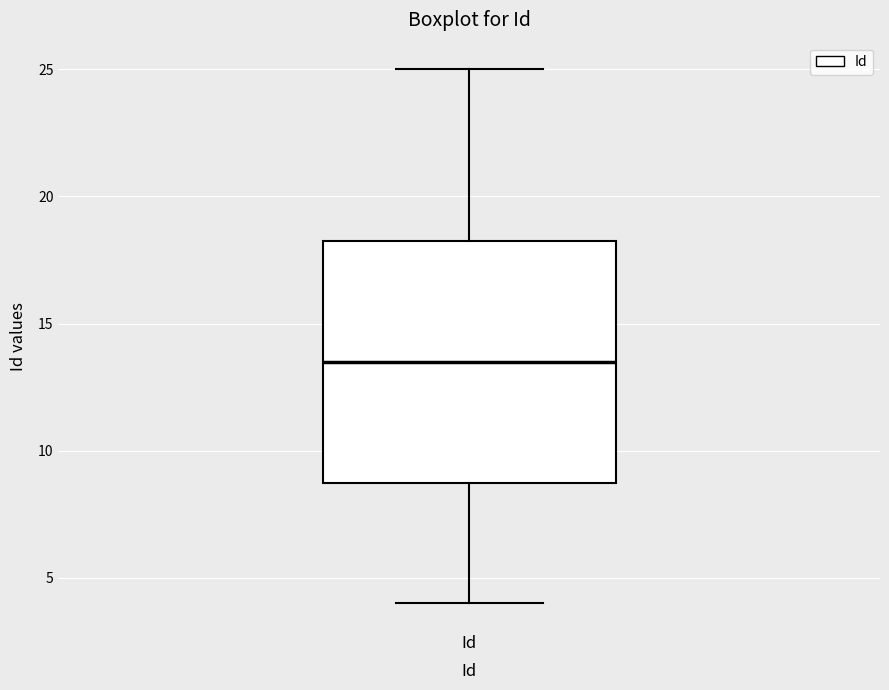

Where does the upper whisker of the box for Id end on the y-axis? The values are not printed on the chart, so give them approximately, as read against the axis.

25.0